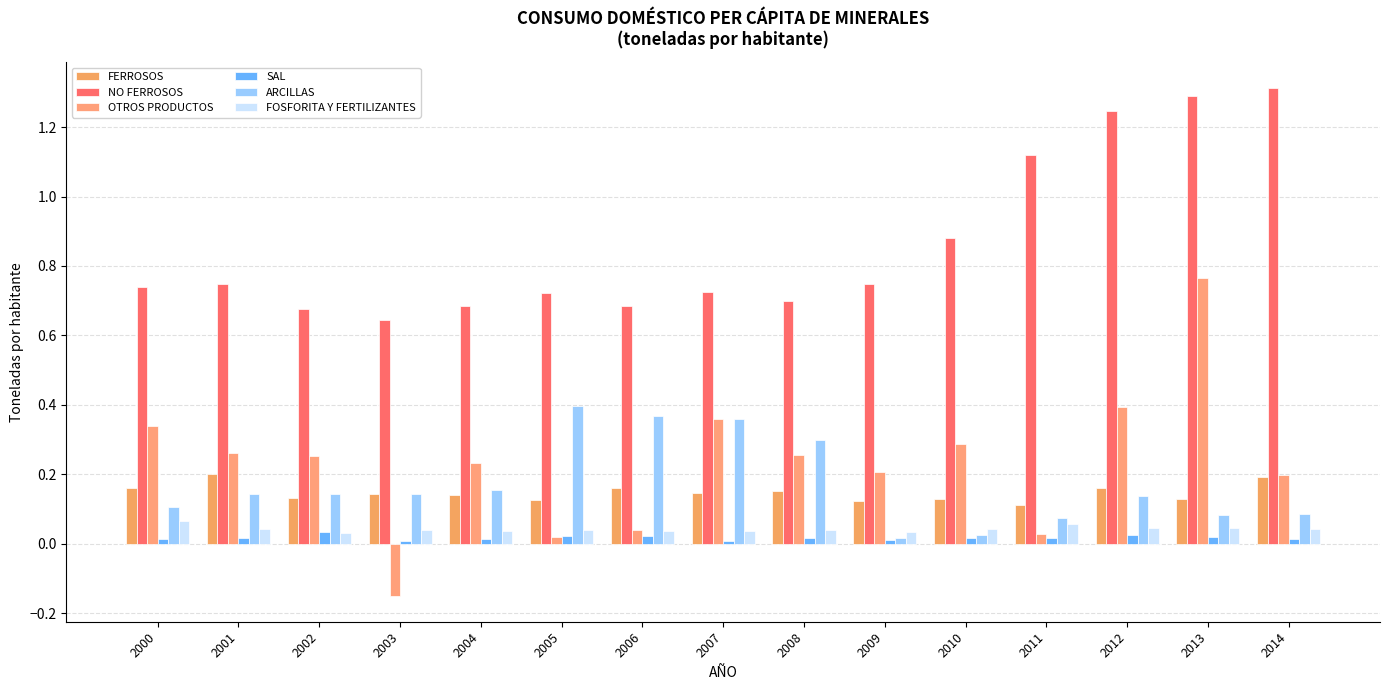

Where is FERROSOS nearest to the value 0?

2011